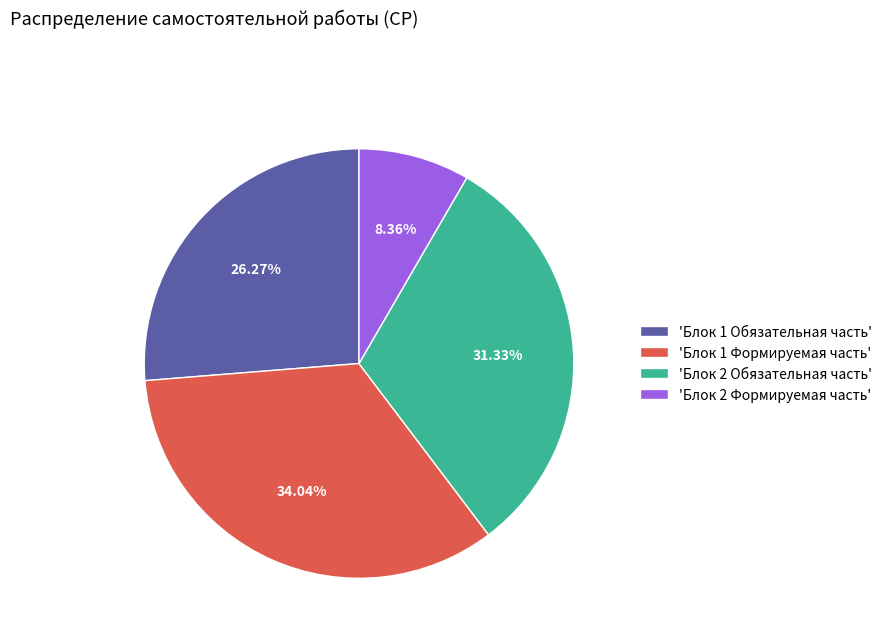

Between 'Блок 1 Формируемая часть' and 'Блок 1 Обязательная часть', which is larger?

'Блок 1 Формируемая часть'